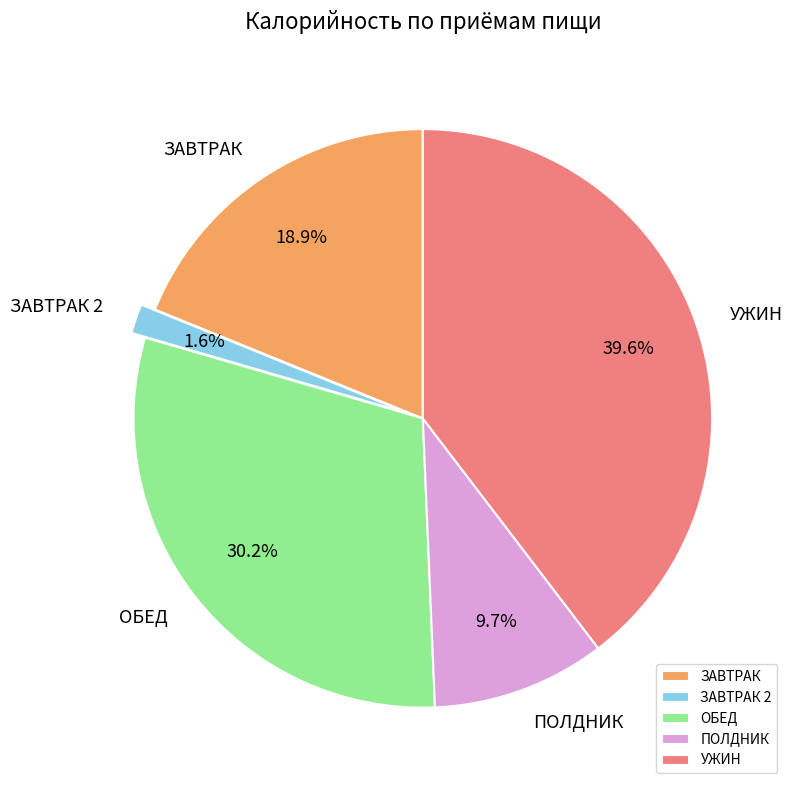

Combined, do ЗАВТРАК and УЖИН account for over 50%?

Yes